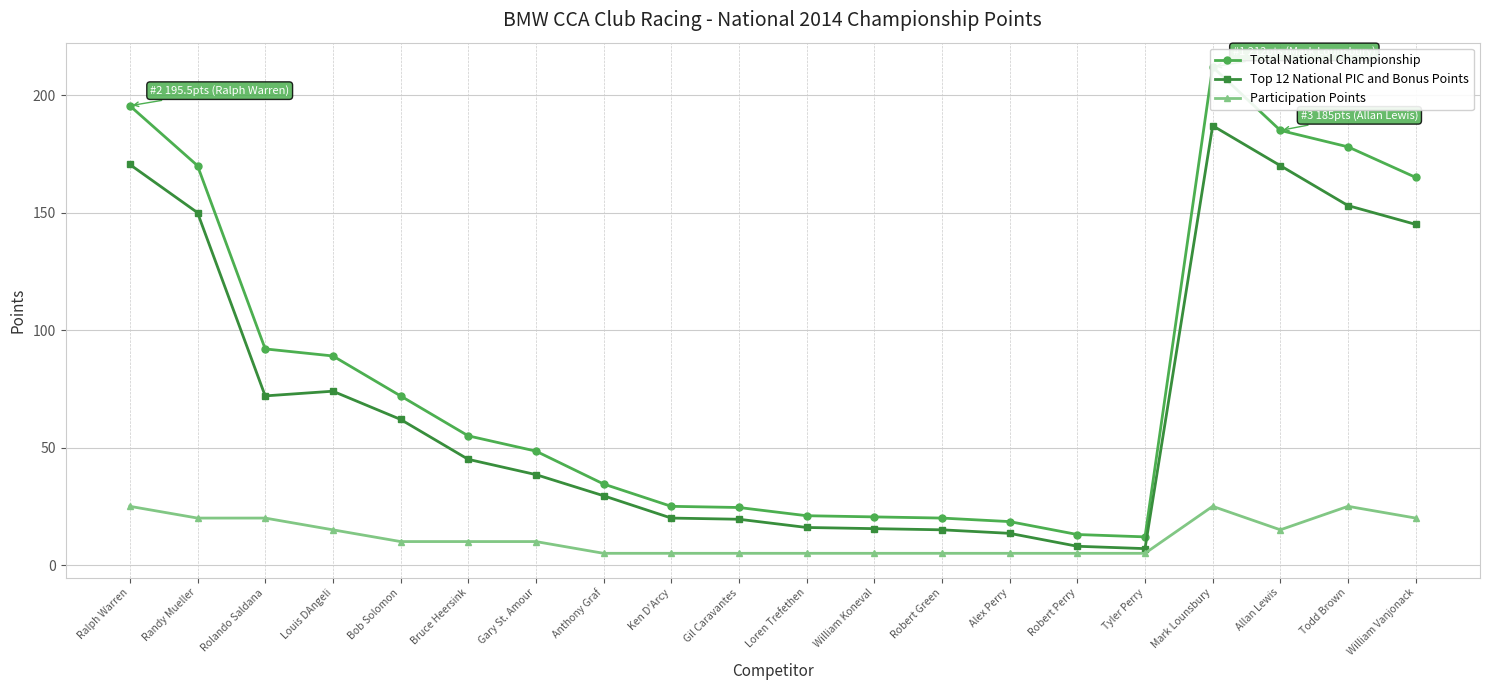

True or false: Top 12 National PIC and Bonus Points and Participation Points intersect in this chart.

False